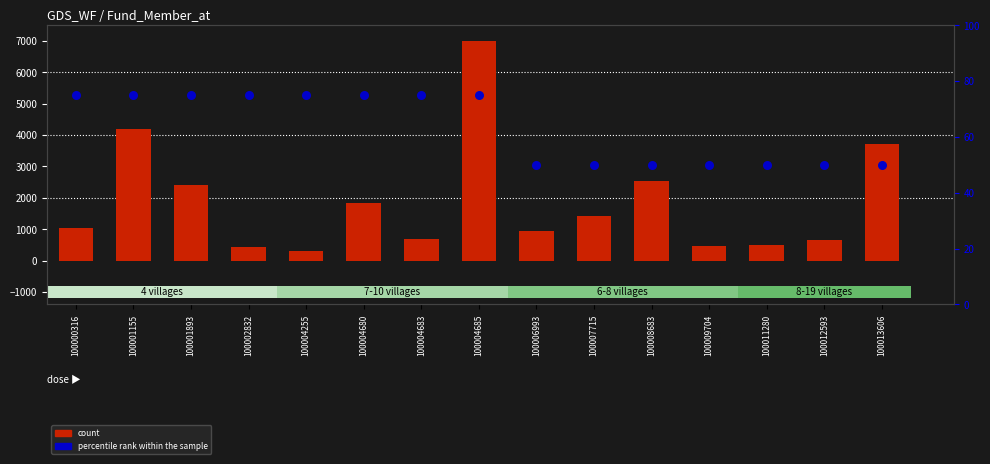

At how many categories does at least one series exceed 6757?

1